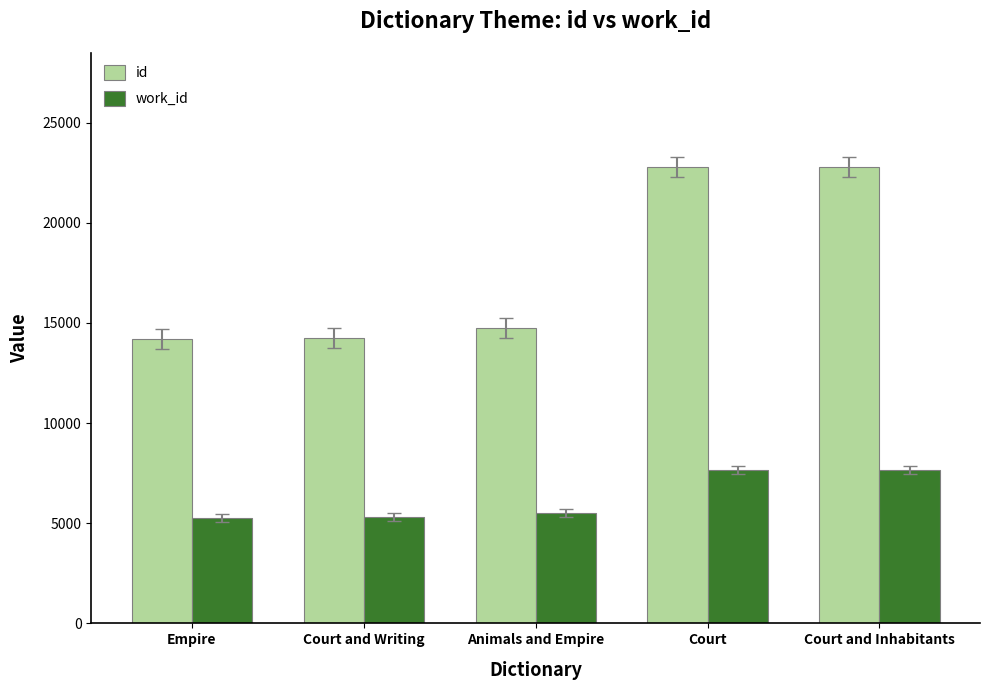

How many data points in work_id are less than 5505?

2